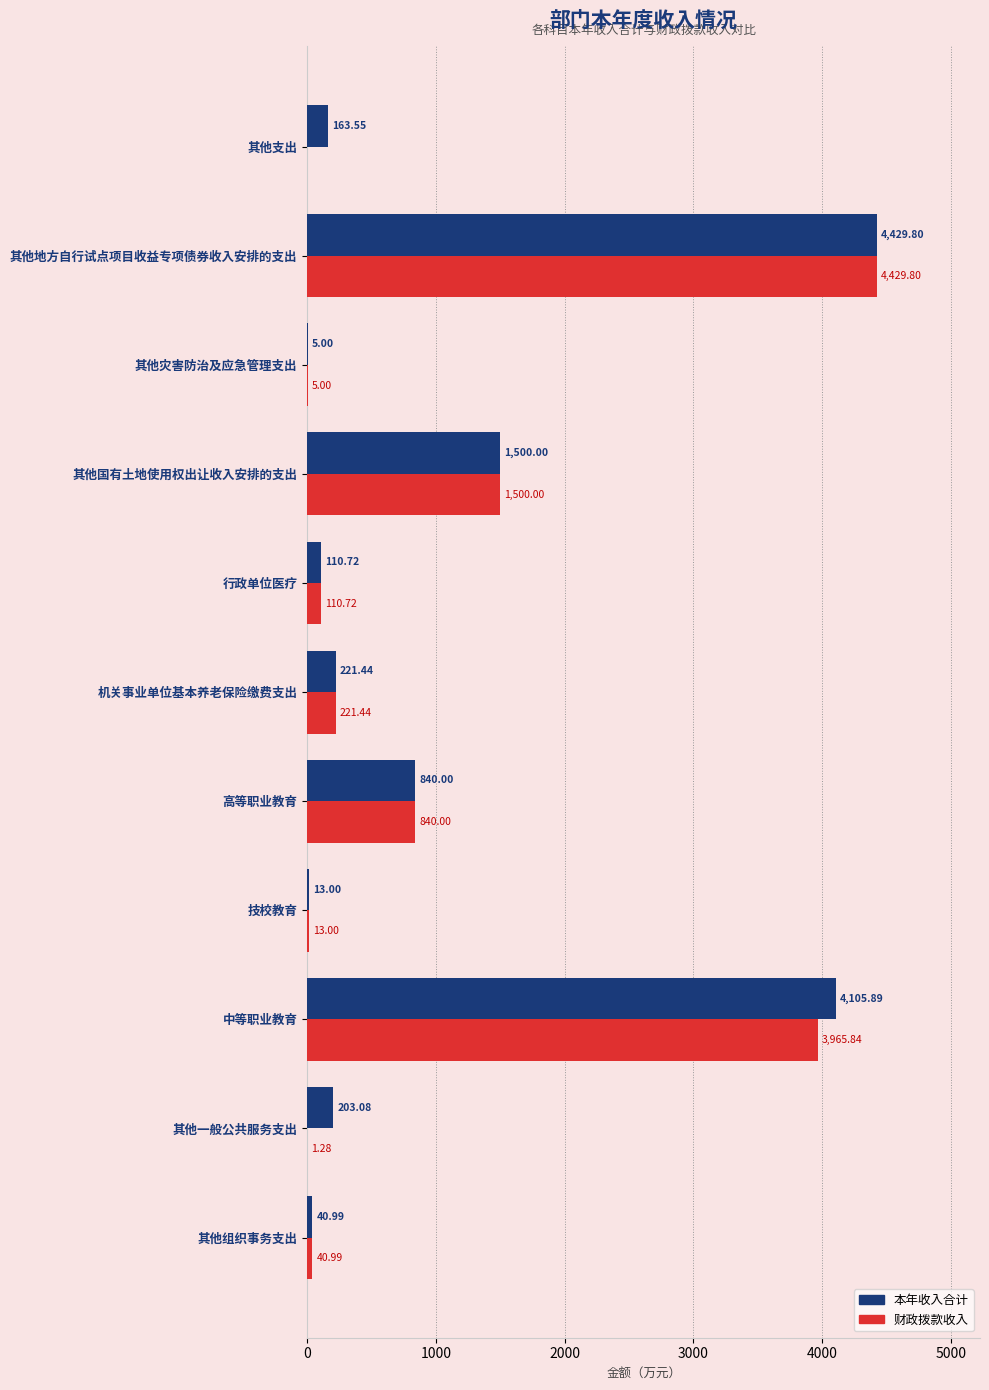

How many values in the 财政拨款收入 series exceed 110?

6